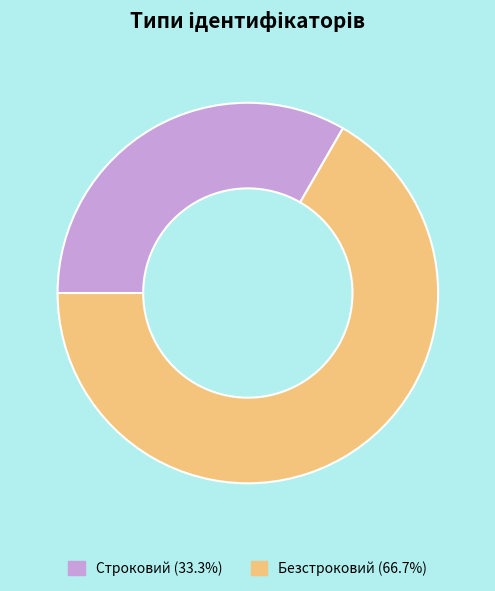

How many slices are in this pie chart?

2